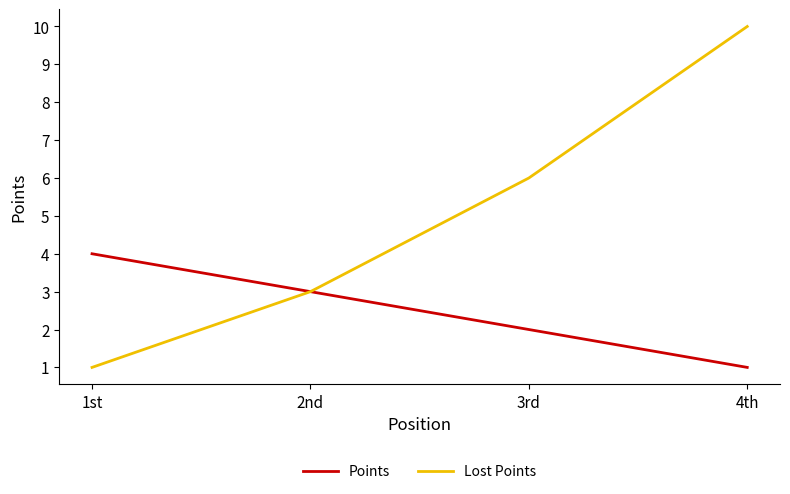

List the series in order of their overall mean, highest first.

Lost Points, Points